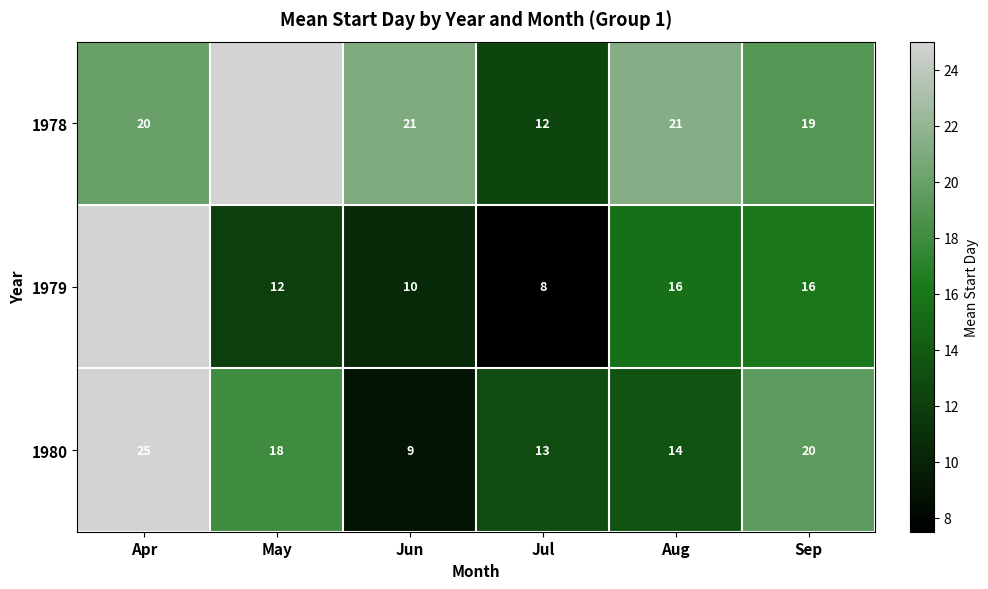

Rank the series at Aug from lowest to highest value.

1980, 1979, 1978